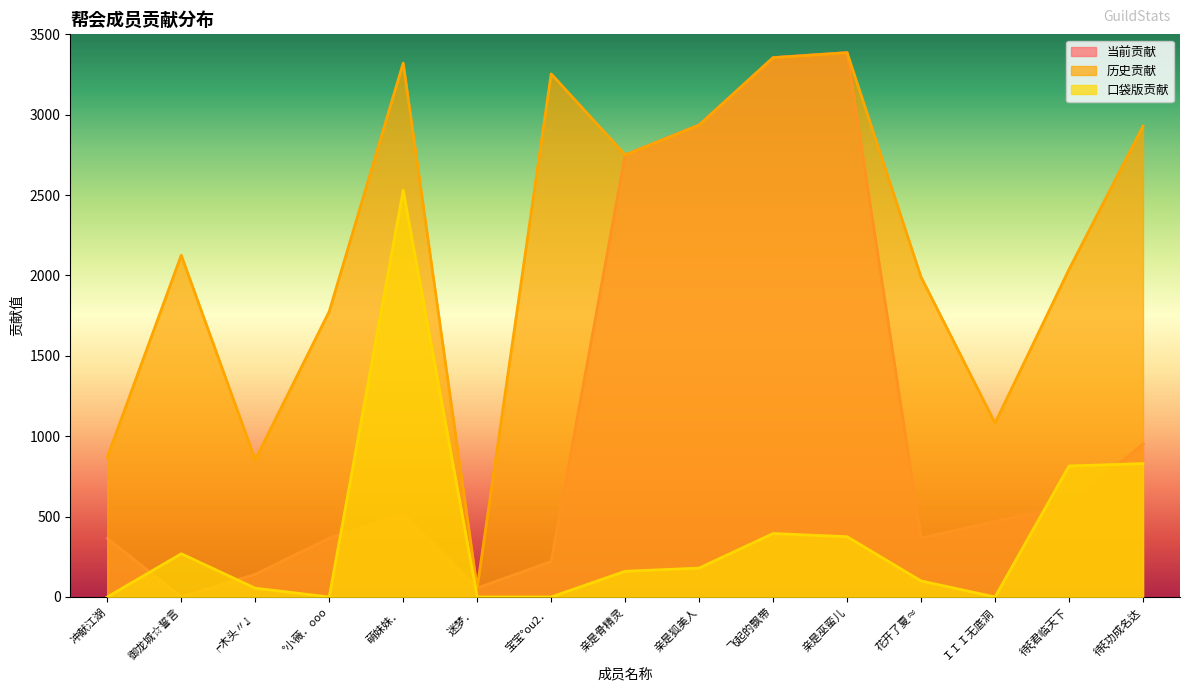

What is the difference between the second highest and minimum values in the 口袋版贡献 series?

830